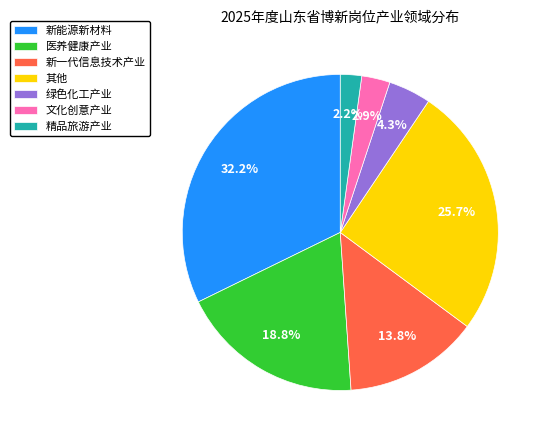

The 新能源新材料 slice represents 26% of the pie. True or false?

False